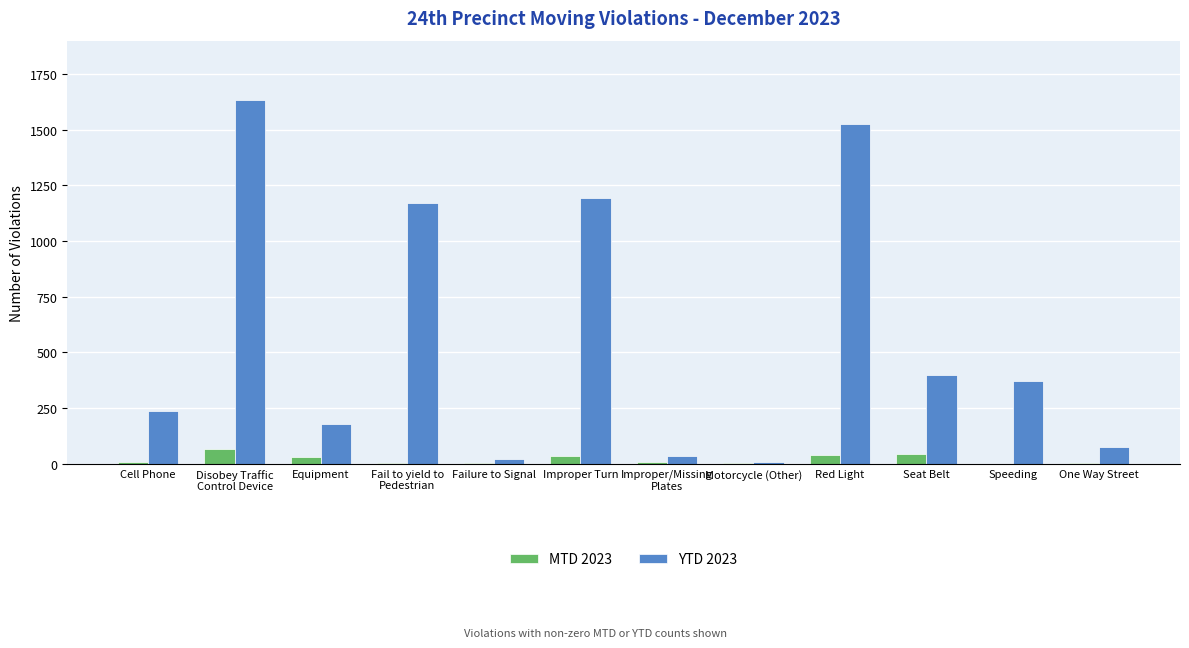

True or false: YTD 2023 has a value of 237 at Cell Phone.

True